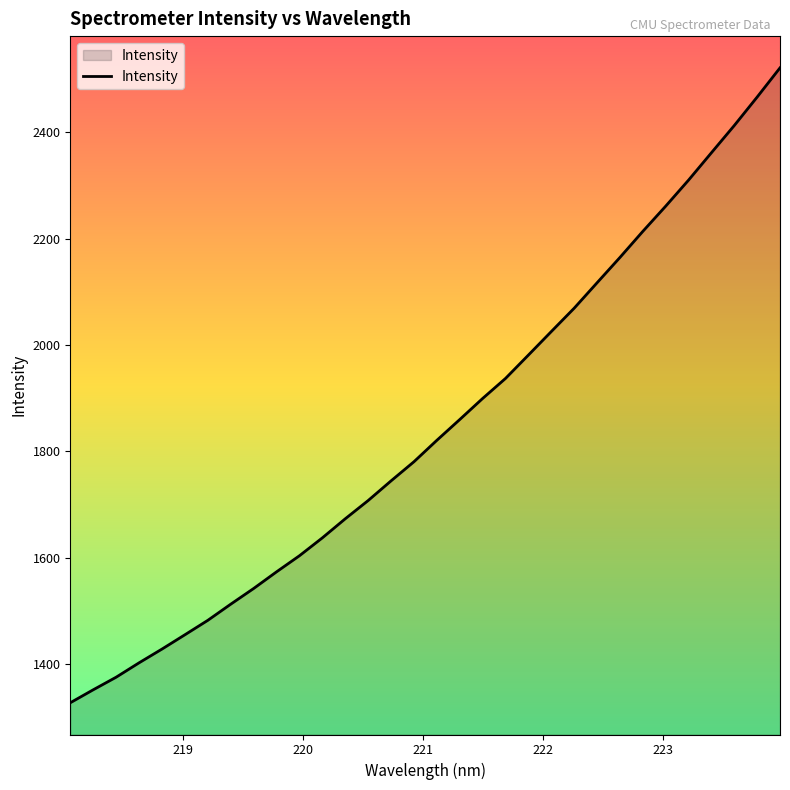

What is the maximum value shown in the chart?

2521.0